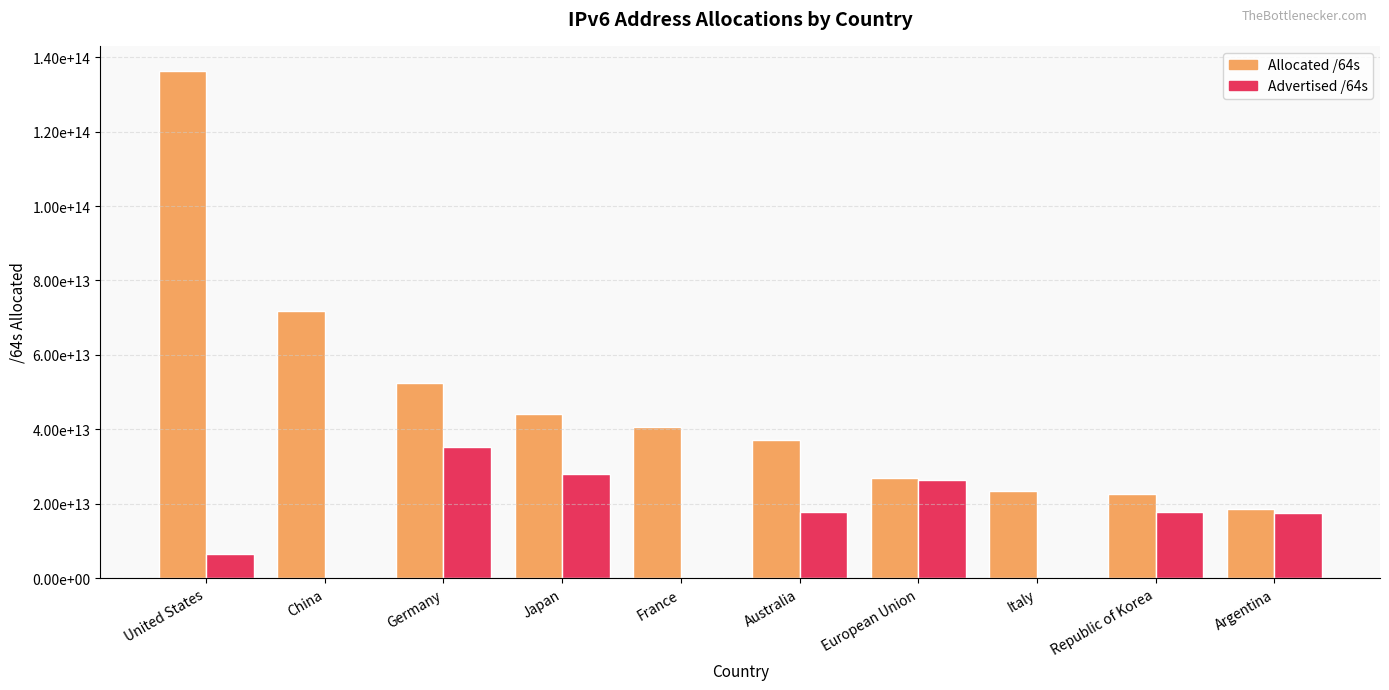

What is the difference between the maximum and minimum values in the Allocated /64s series?

117671119880192